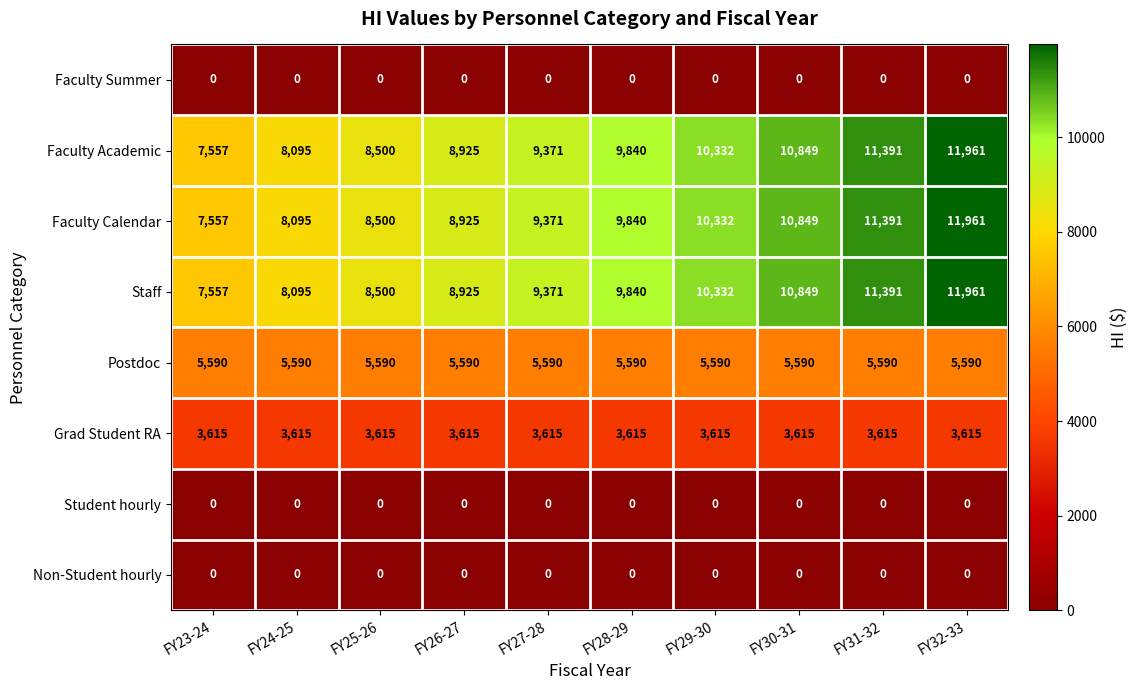

Which label corresponds to the largest value in the chart?

FY32-33